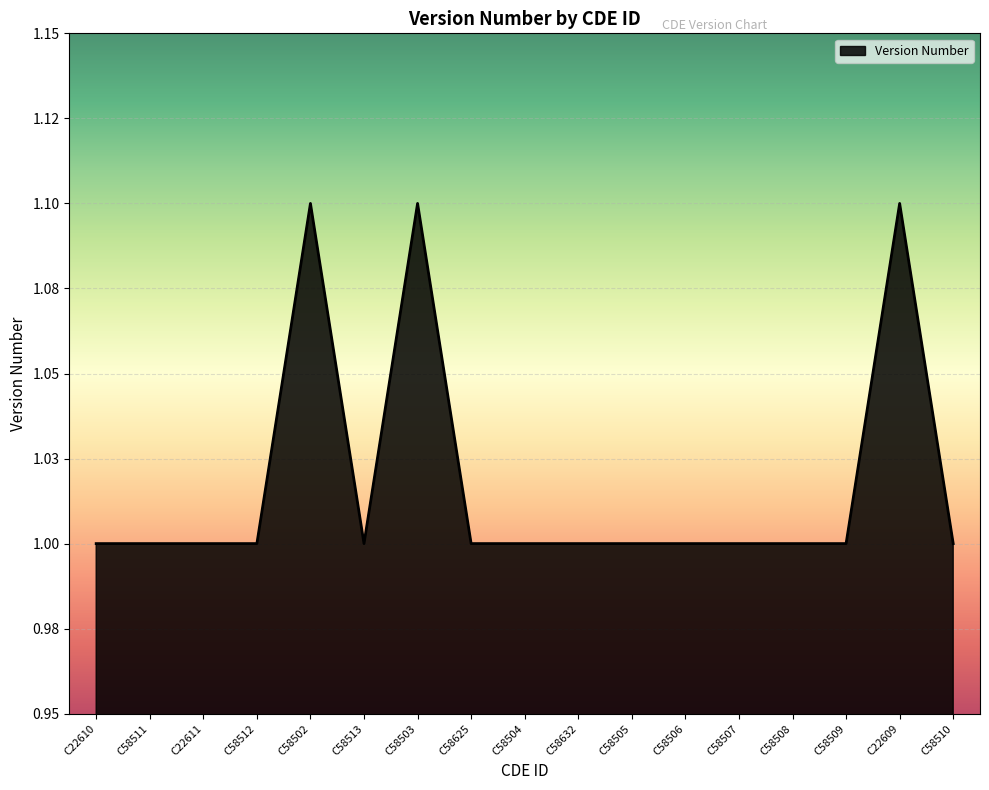

At which category does the chart reach its minimum across all series?

C22610